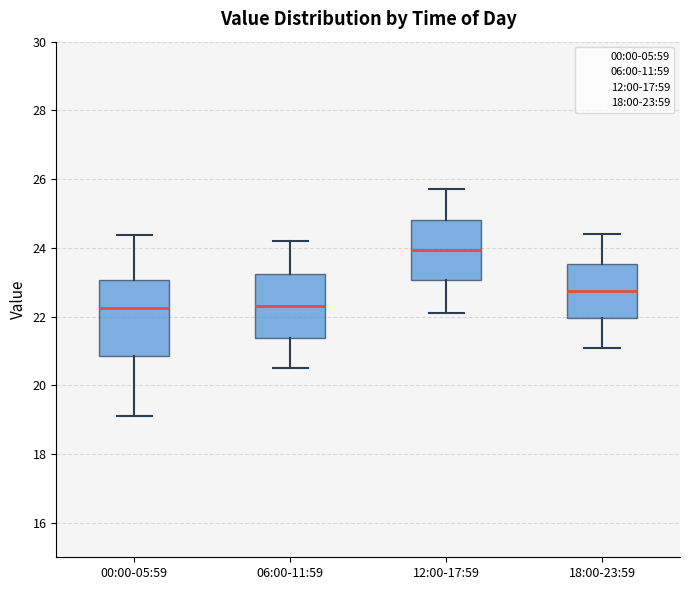

Where is the upper edge of the box for 00:00-05:59 on the y-axis? The values are not printed on the chart, so give them approximately, as read against the axis.

23.0